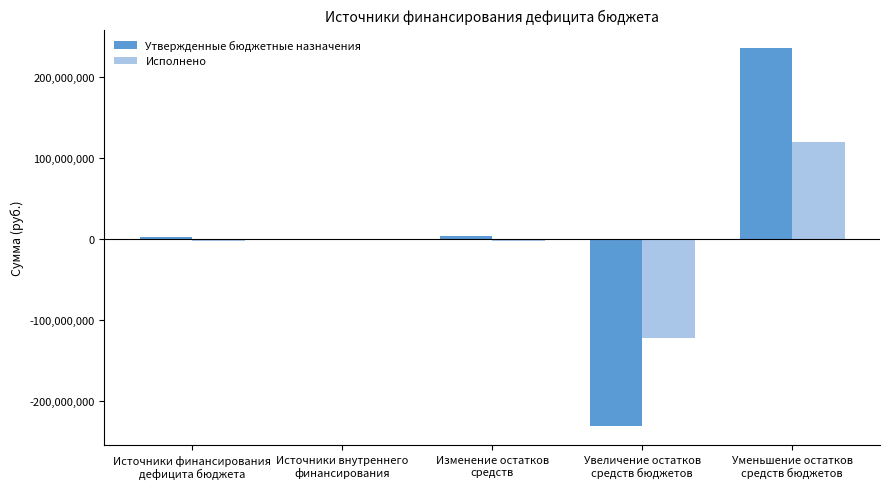

What value does the Исполнено series have at Изменение остатков
средств?

-2392468.2